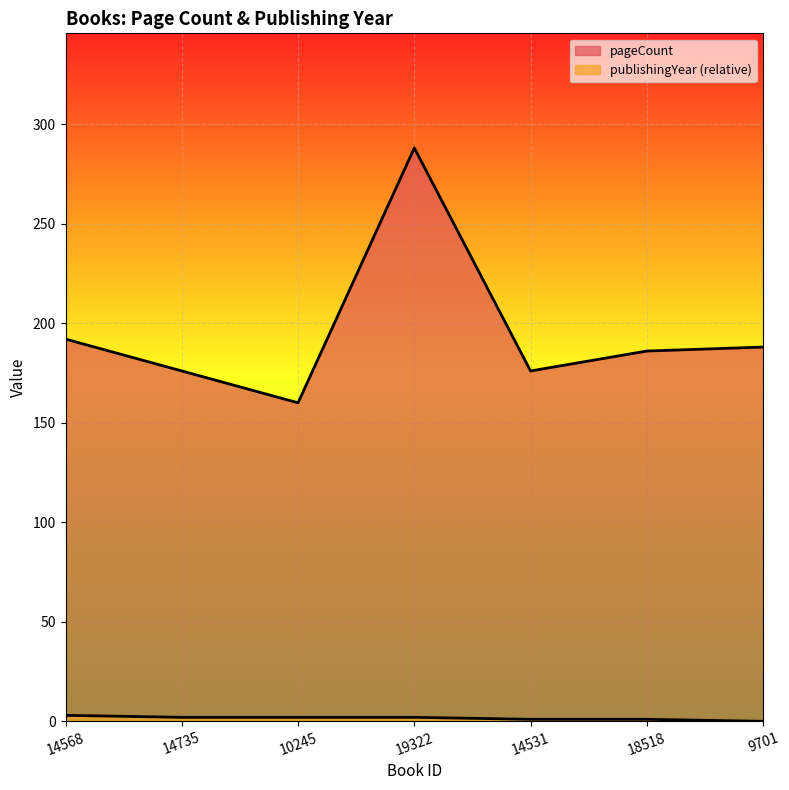

Count the number of categories in the chart.

7